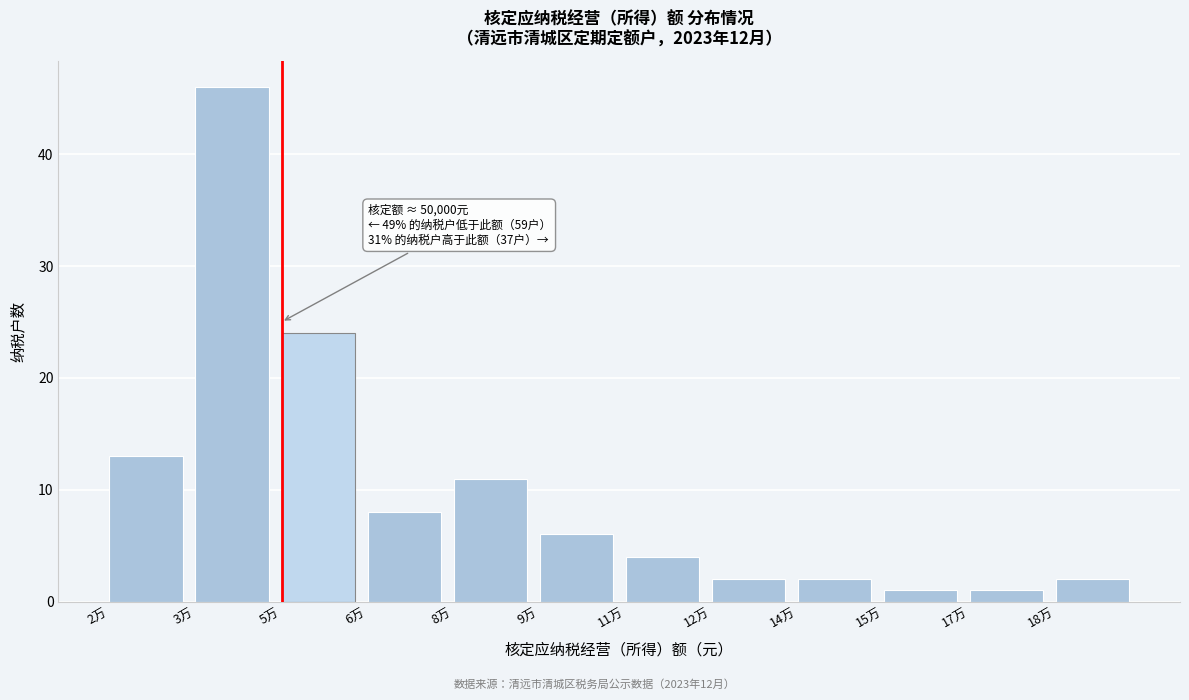

Reading left to right, extract all data points from this chart.

2万=13	3万=46	5万=24	6万=8	8万=11	9万=6	11万=4	12万=2	14万=2	15万=1	17万=1	18万=2